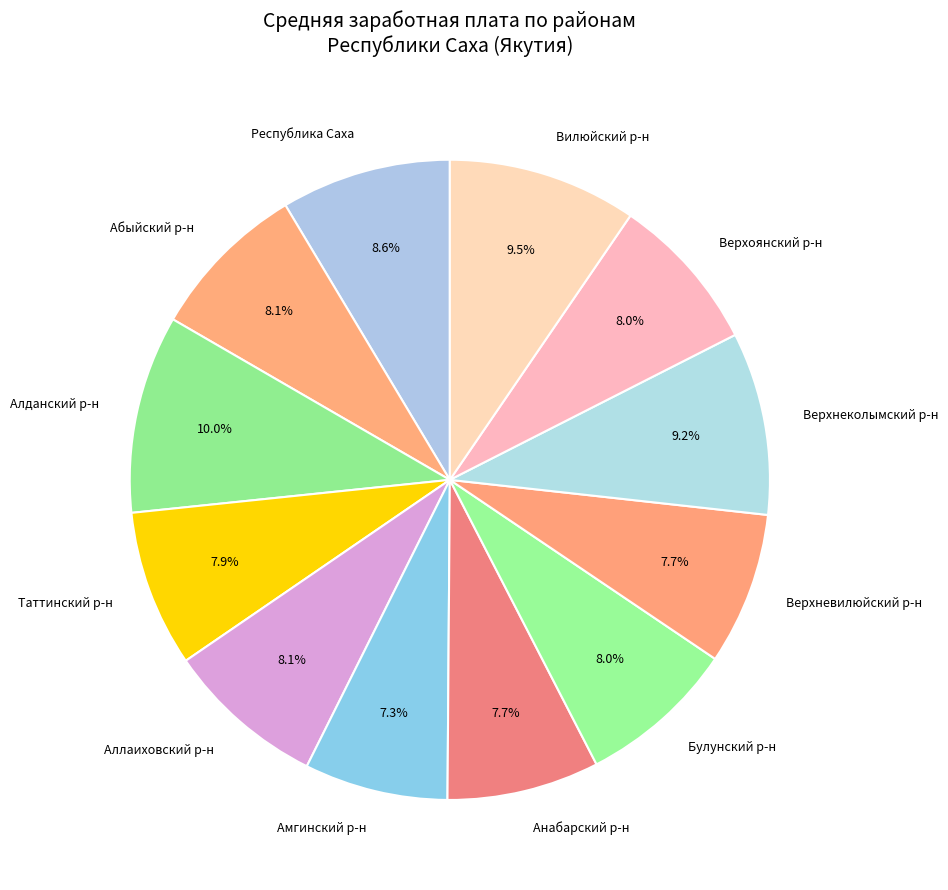

Does any single category account for the majority?

No